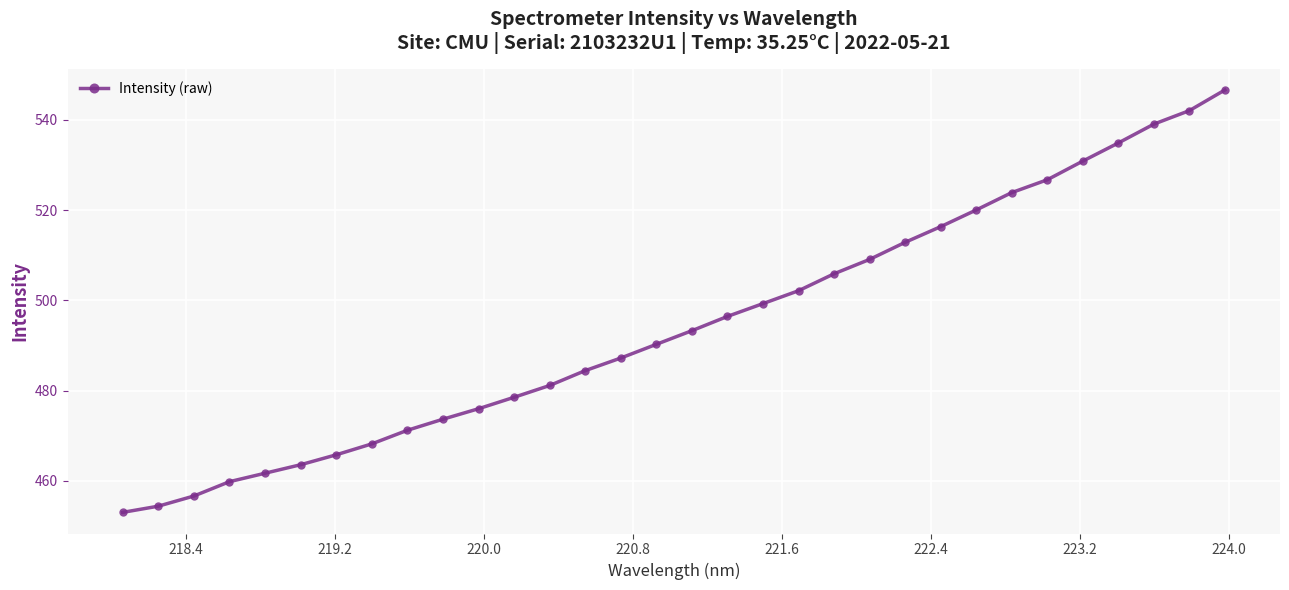

Is this an area chart (filled region under the line)?

No